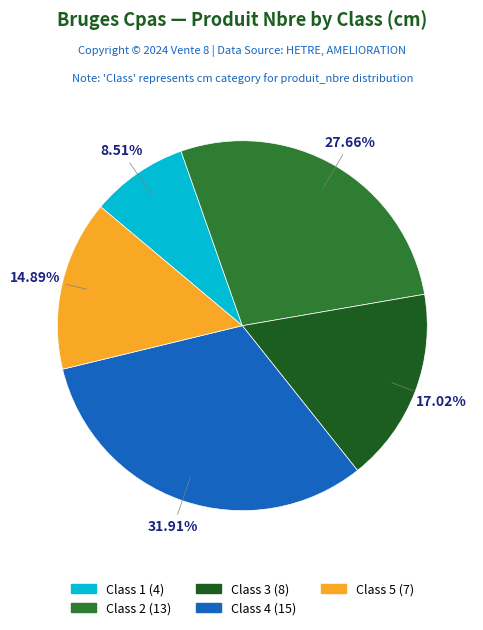

Is there any slice that represents more than half of the pie?

No